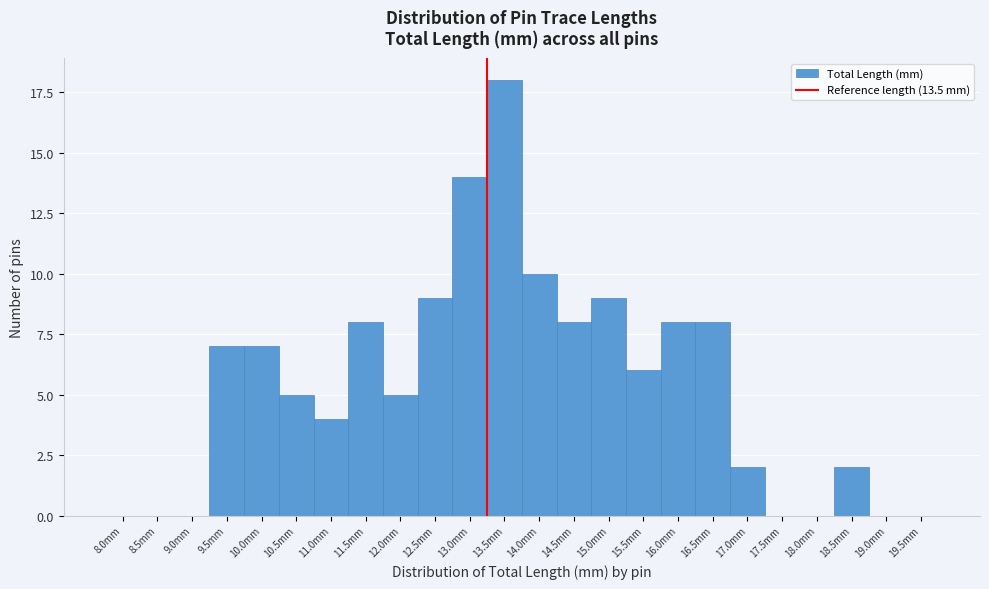

Reading left to right, list all the values displayed in this chart.

8.0mm=0	8.5mm=0	9.0mm=0	9.5mm=7	10.0mm=7	10.5mm=5	11.0mm=4	11.5mm=8	12.0mm=5	12.5mm=9	13.0mm=14	13.5mm=18	14.0mm=10	14.5mm=8	15.0mm=9	15.5mm=6	16.0mm=8	16.5mm=8	17.0mm=2	17.5mm=0	18.0mm=0	18.5mm=2	19.0mm=0	19.5mm=0